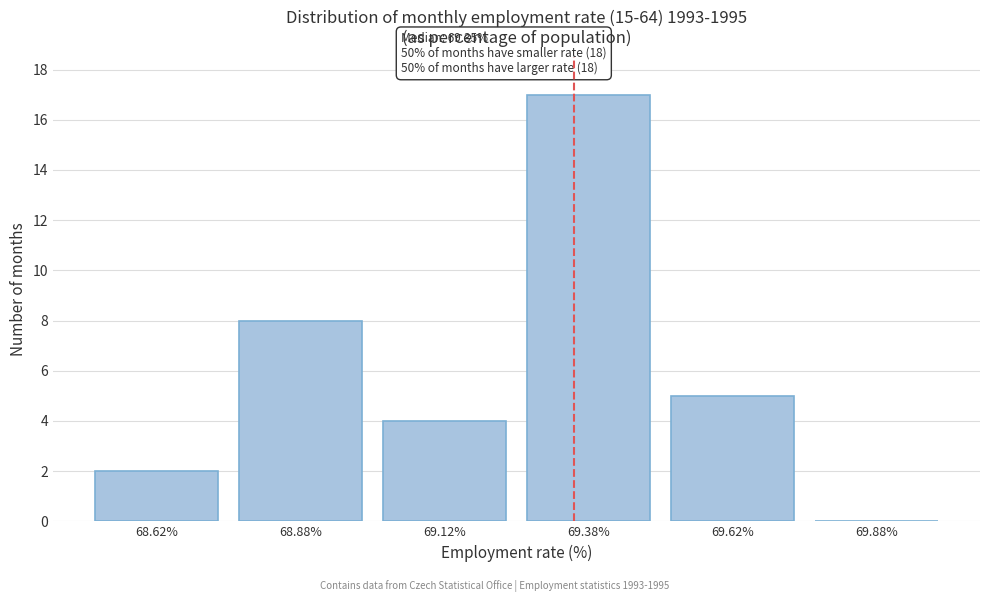

Over which range of the x-axis is the bar tallest?

69.25 to 69.50